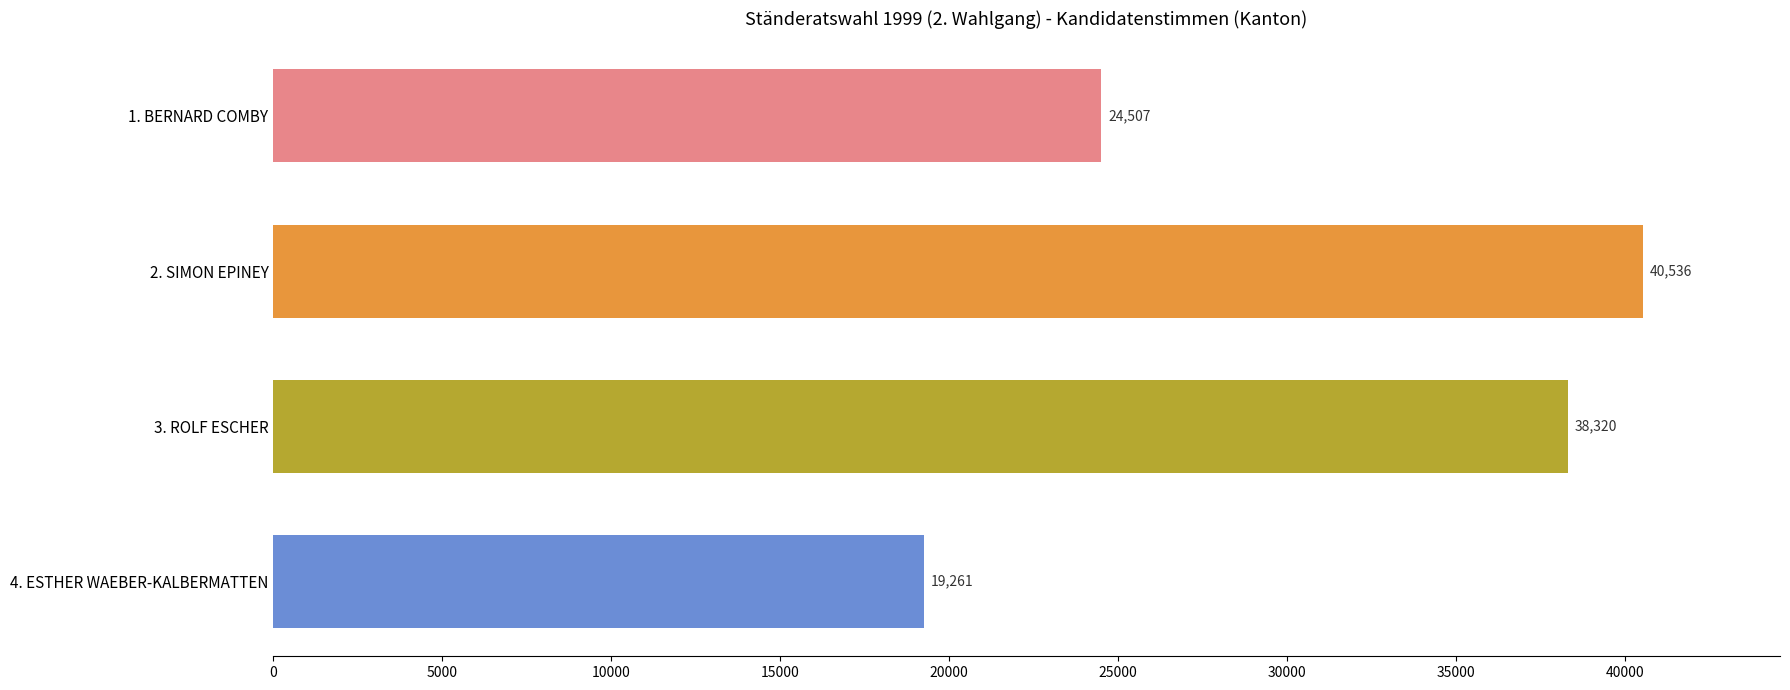

What is the difference between the maximum and minimum values?

21275